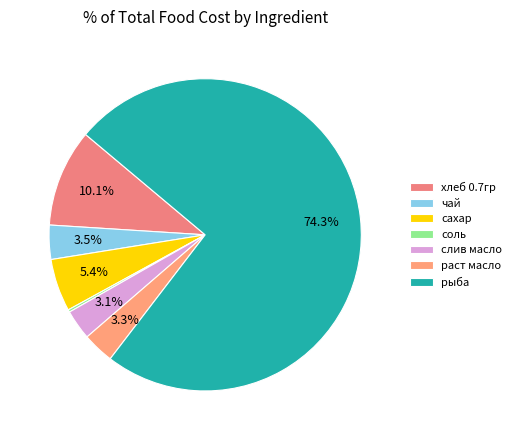

True or false: рыба accounts for 74% of the total.

True